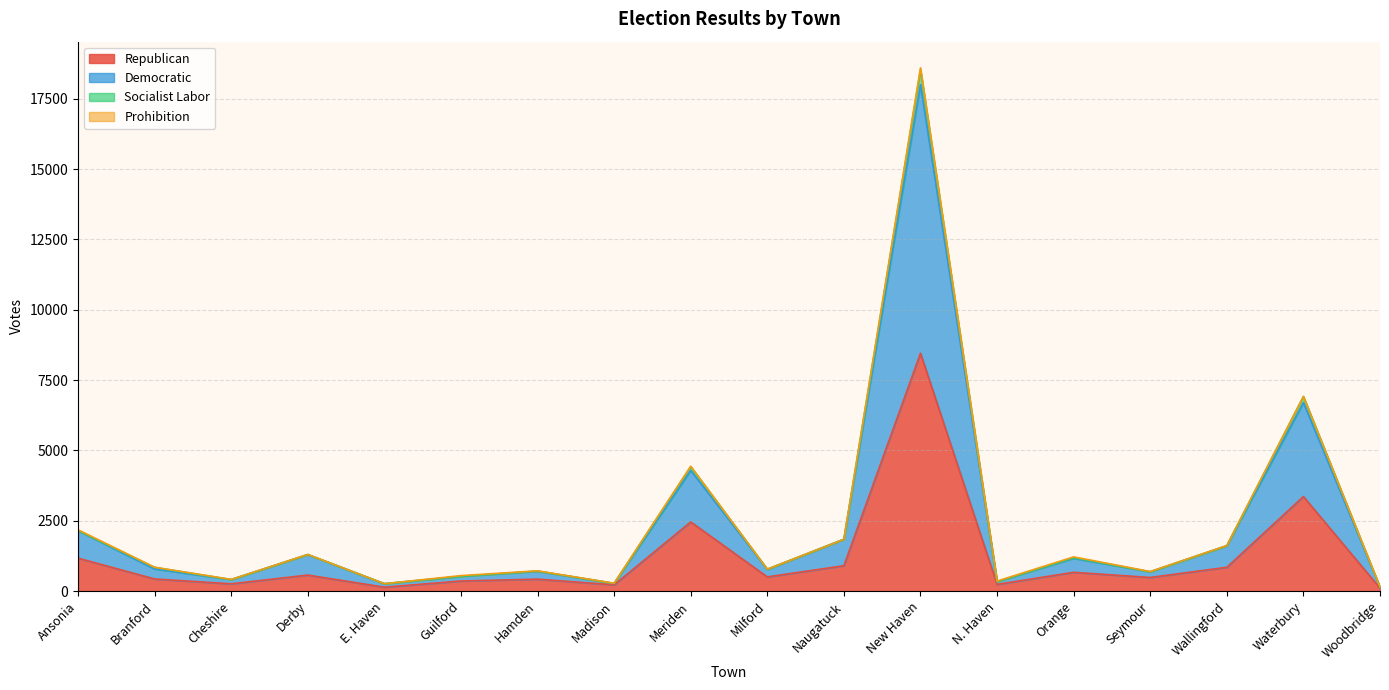

Is it true that Republican equals 3359 at Waterbury?

True